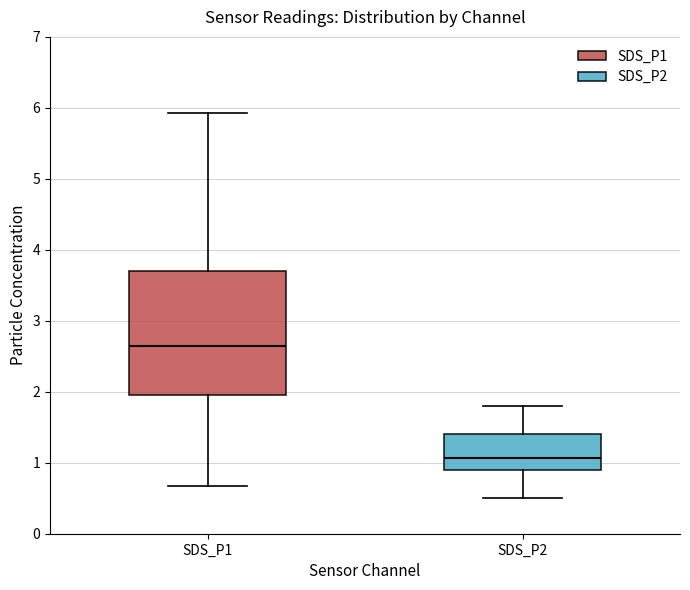

Reading left to right, read every box against the y-axis: the position of its median line, the range the box covers, and the ends of its whiskers. The values are not printed on the chart, so give them approximately, as read against the axis.

SDS_P1: median 2.7, box 2.0 to 3.7, whiskers 0.7 to 5.9
SDS_P2: median 1.1, box 0.9 to 1.4, whiskers 0.5 to 1.8